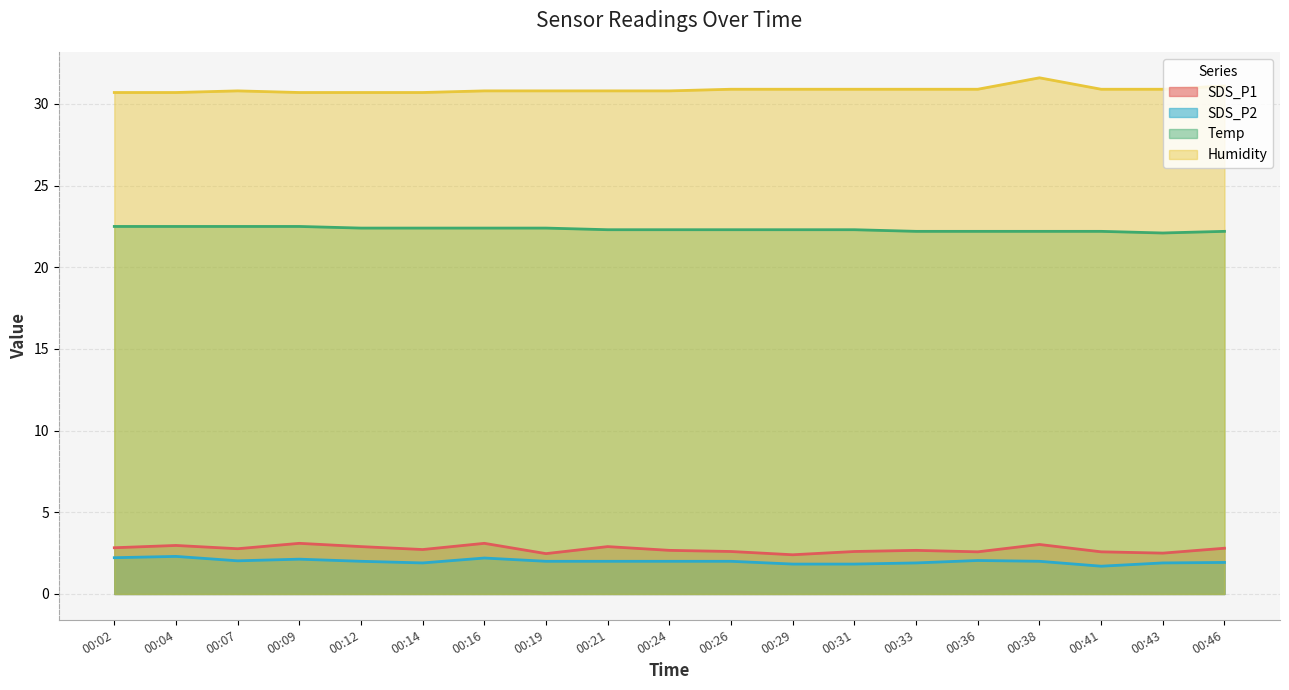

At how many categories does at least one series exceed 4?

19